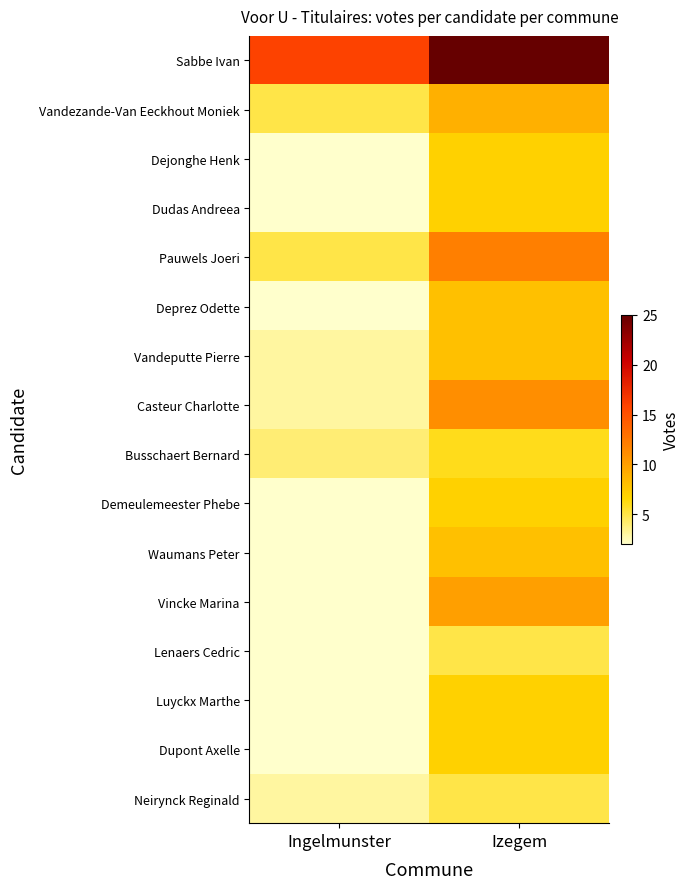

Reading right to left, extract all data points from this chart.

Sabbe Ivan: Izegem=25	Ingelmunster=16
Vandezande-Van Eeckhout Moniek: Izegem=9	Ingelmunster=5
Dejonghe Henk: Izegem=7	Ingelmunster=2
Dudas Andreea: Izegem=7	Ingelmunster=2
Pauwels Joeri: Izegem=12	Ingelmunster=5
Deprez Odette: Izegem=8	Ingelmunster=2
Vandeputte Pierre: Izegem=8	Ingelmunster=3
Casteur Charlotte: Izegem=11	Ingelmunster=3
Busschaert Bernard: Izegem=6	Ingelmunster=4
Demeulemeester Phebe: Izegem=7	Ingelmunster=2
Waumans Peter: Izegem=8	Ingelmunster=2
Vincke Marina: Izegem=10	Ingelmunster=2
Lenaers Cedric: Izegem=5	Ingelmunster=2
Luyckx Marthe: Izegem=7	Ingelmunster=2
Dupont Axelle: Izegem=7	Ingelmunster=2
Neirynck Reginald: Izegem=5	Ingelmunster=3